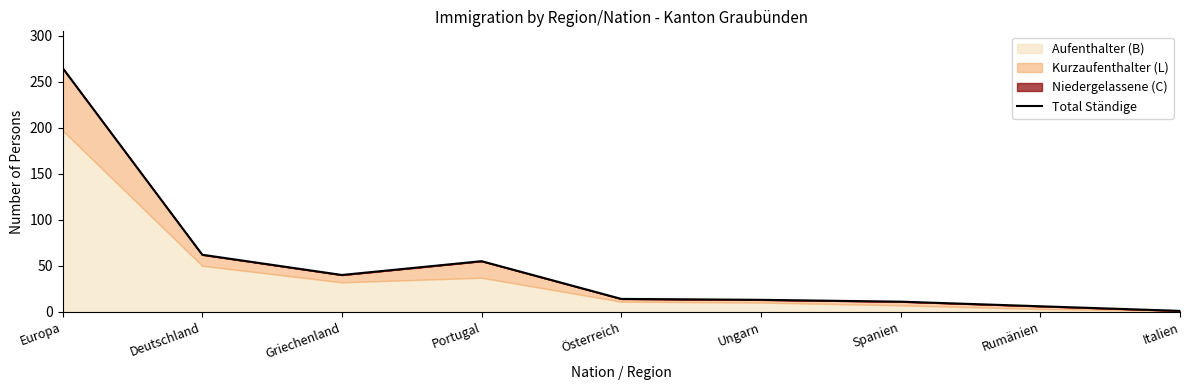

Between Griechenland and Deutschland, which is larger?

Deutschland